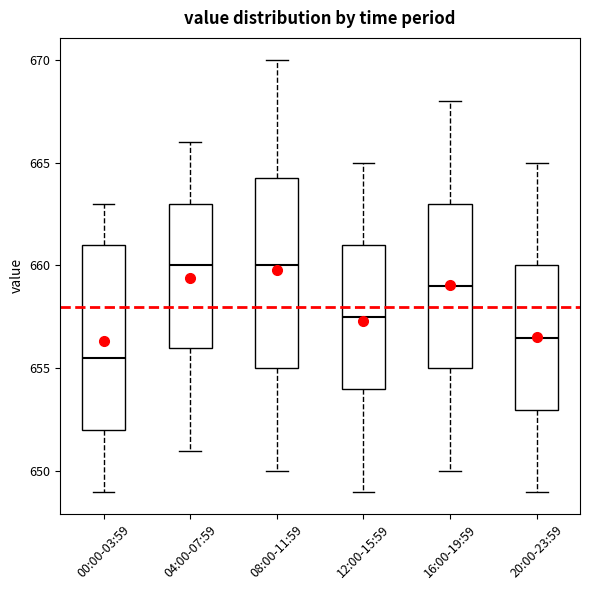

Where is the lower edge of the box for 04:00-07:59 on the y-axis? The values are not printed on the chart, so give them approximately, as read against the axis.

656.0